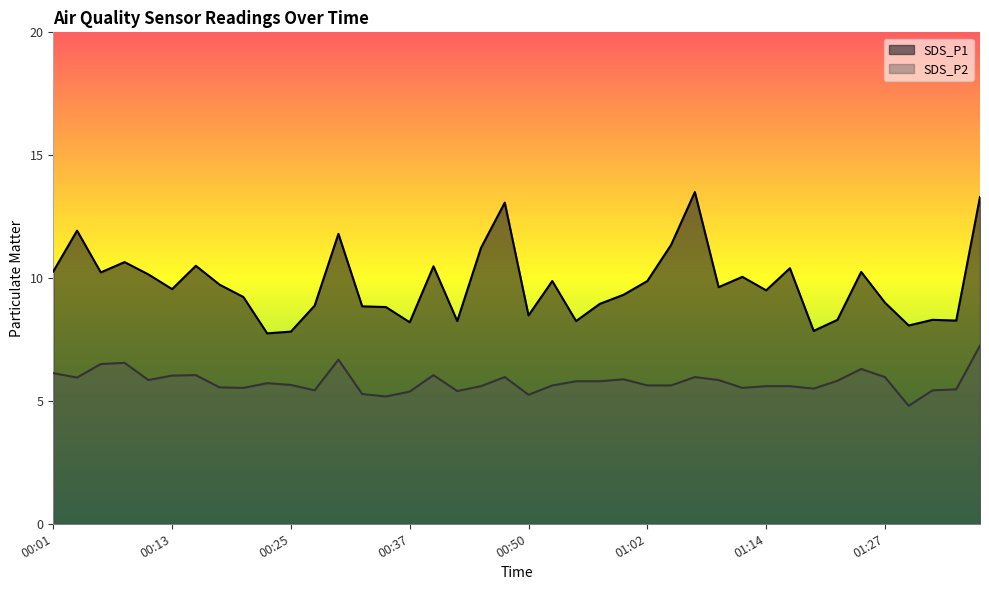

What value does the SDS_P2 series have at 00:32?

5.3